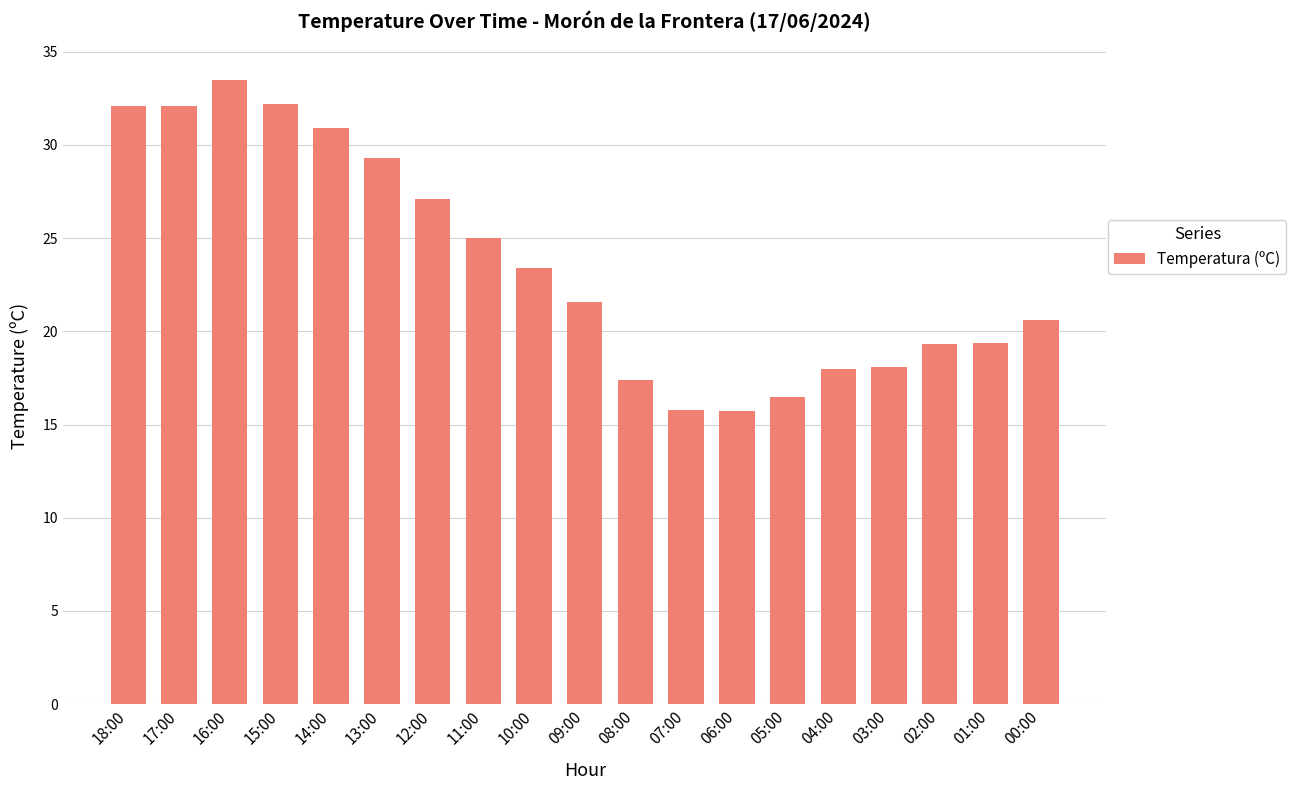

What is the average value?

23.6